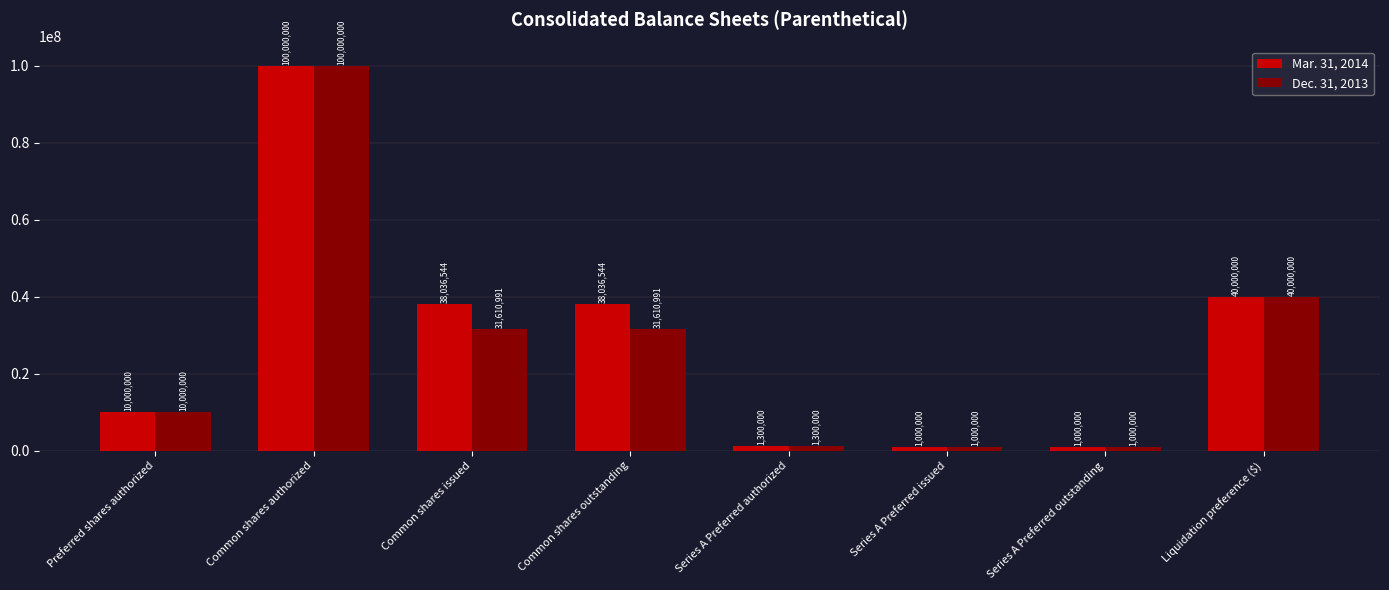

What is the difference between the second highest and minimum values in the Dec. 31, 2013 series?

39000000